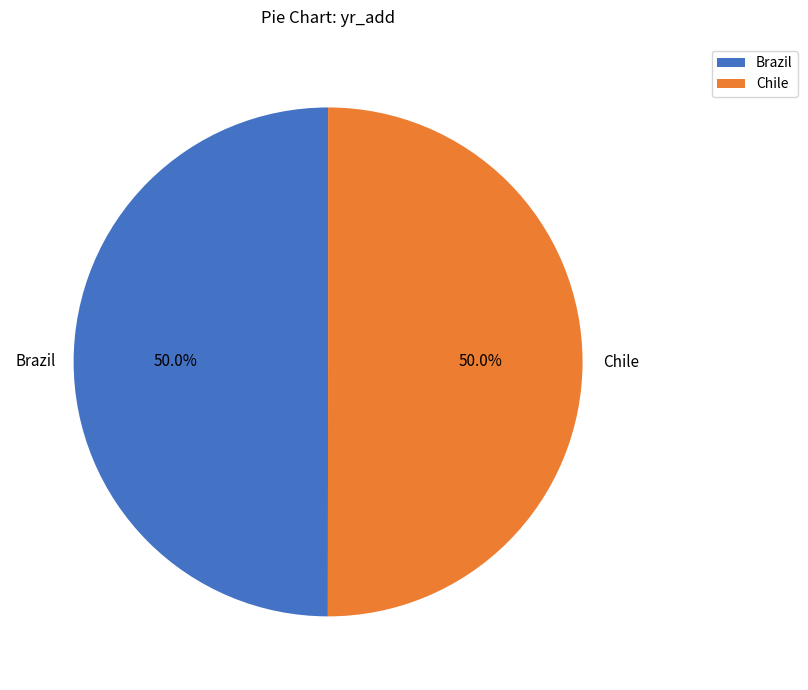

To the nearest percent, what portion does Chile represent?

50%